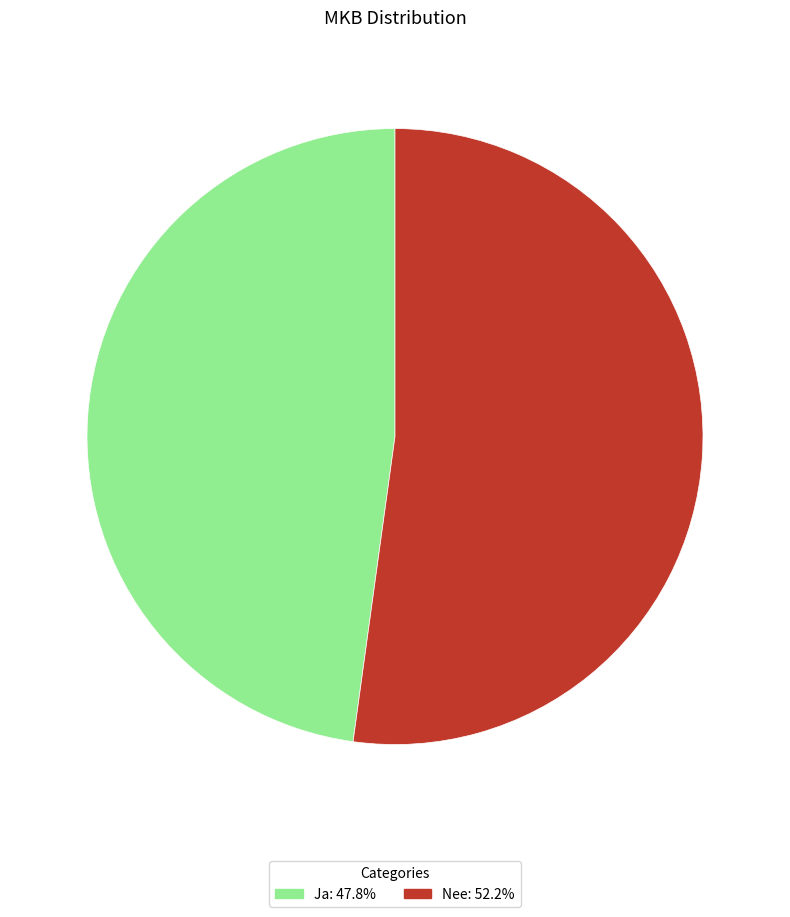

Rank the categories by value from highest to lowest.

Nee, Ja